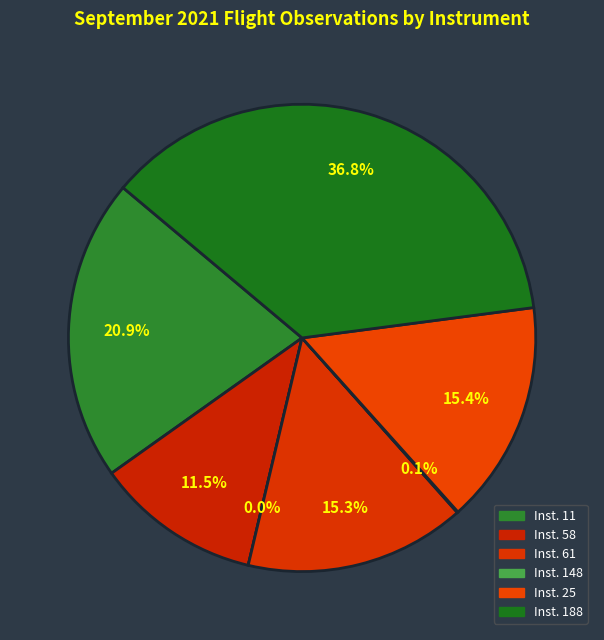

How many segments does this pie chart have?

7